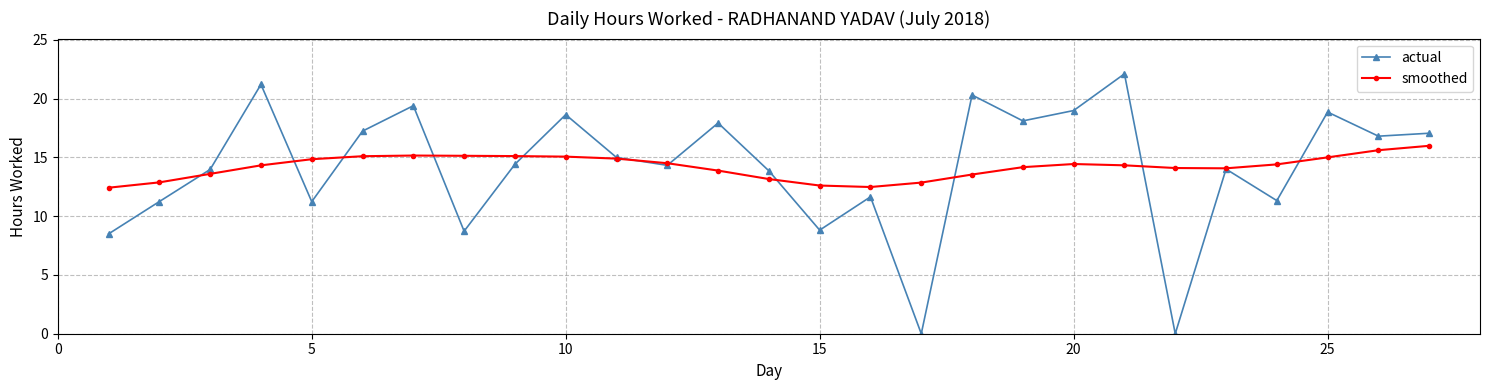

What is the greatest value displayed?

22.1